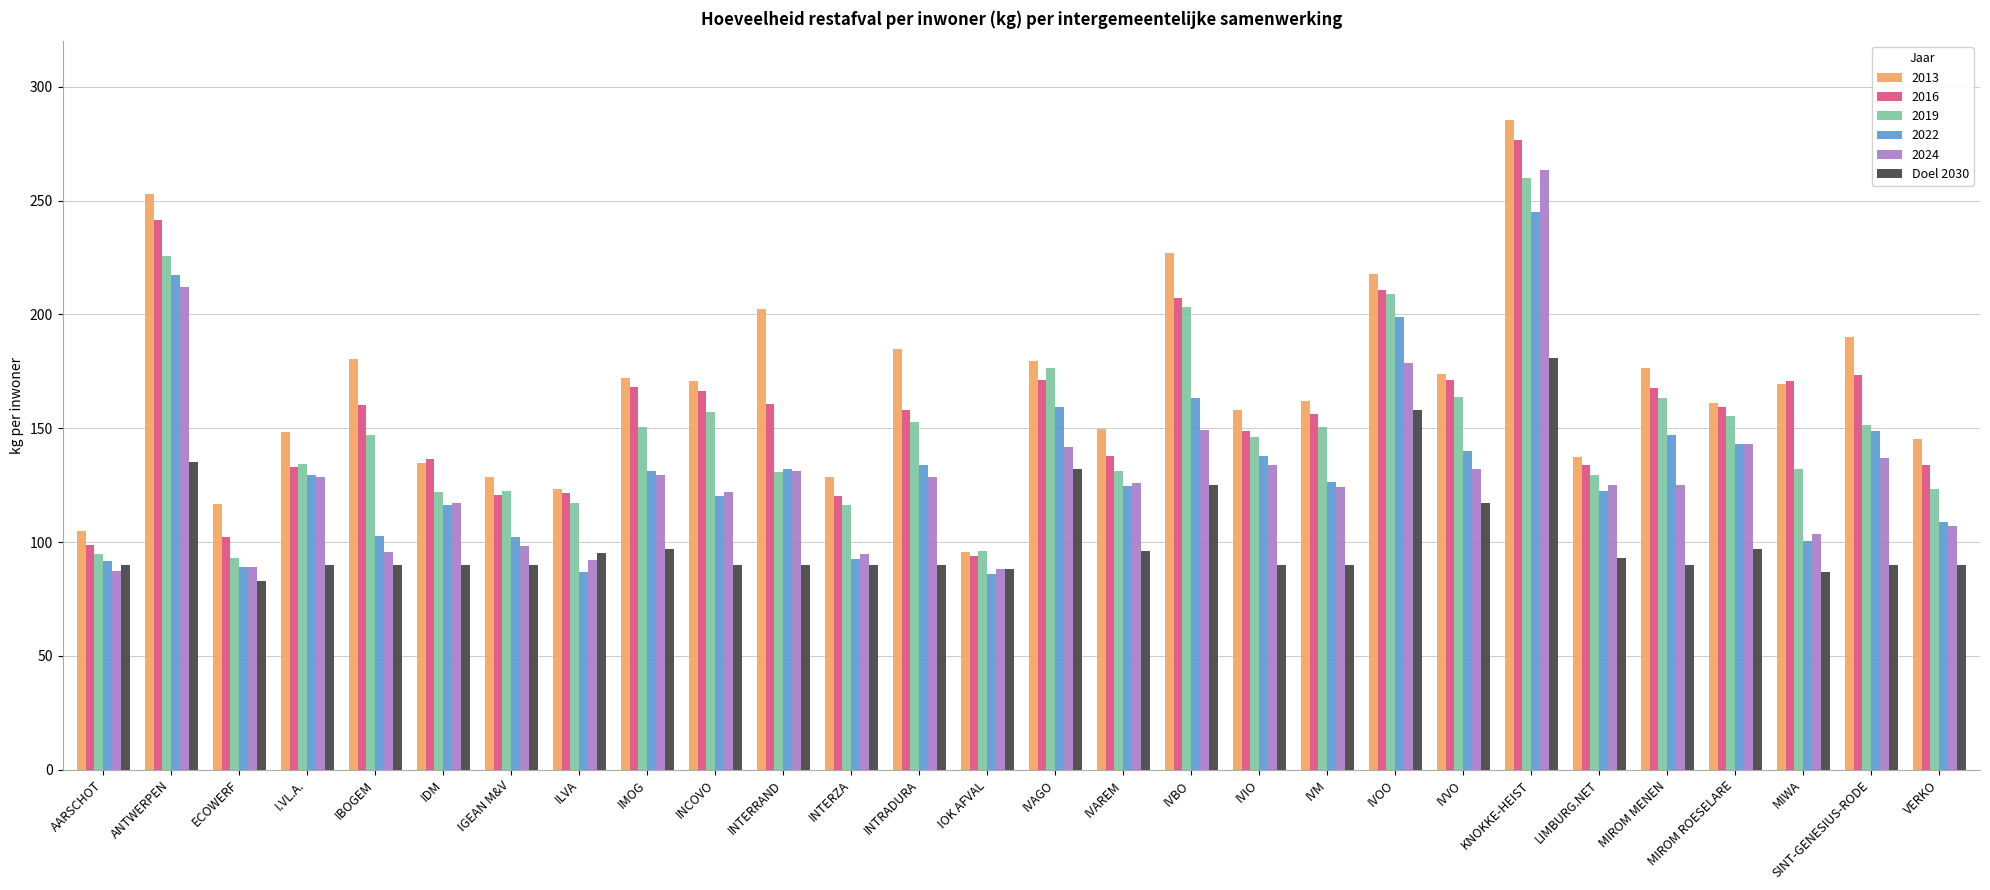

The value of 2013 at IVOO is 217.8. True or false?

True